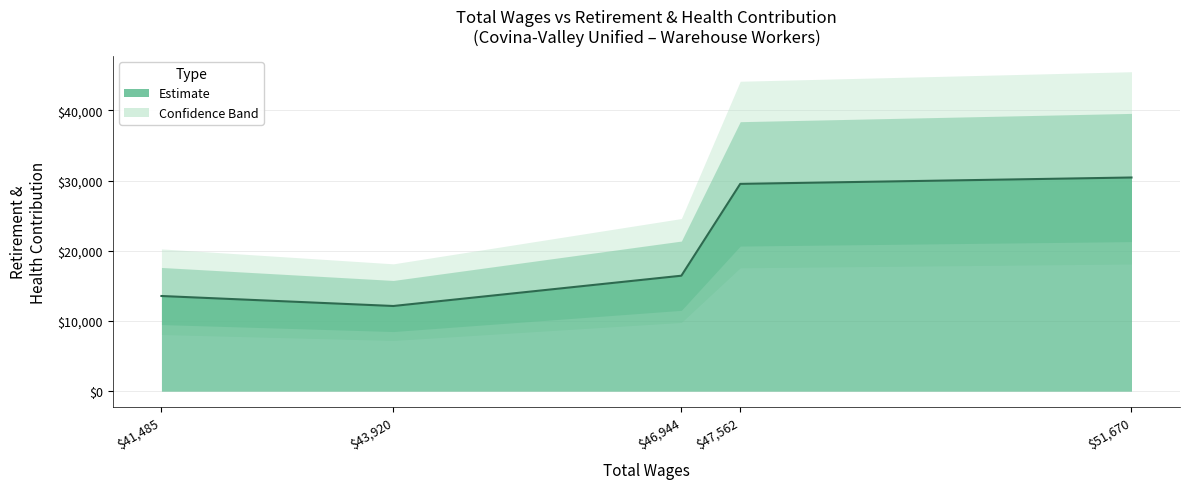

Count the number of values greater than 16453.

2